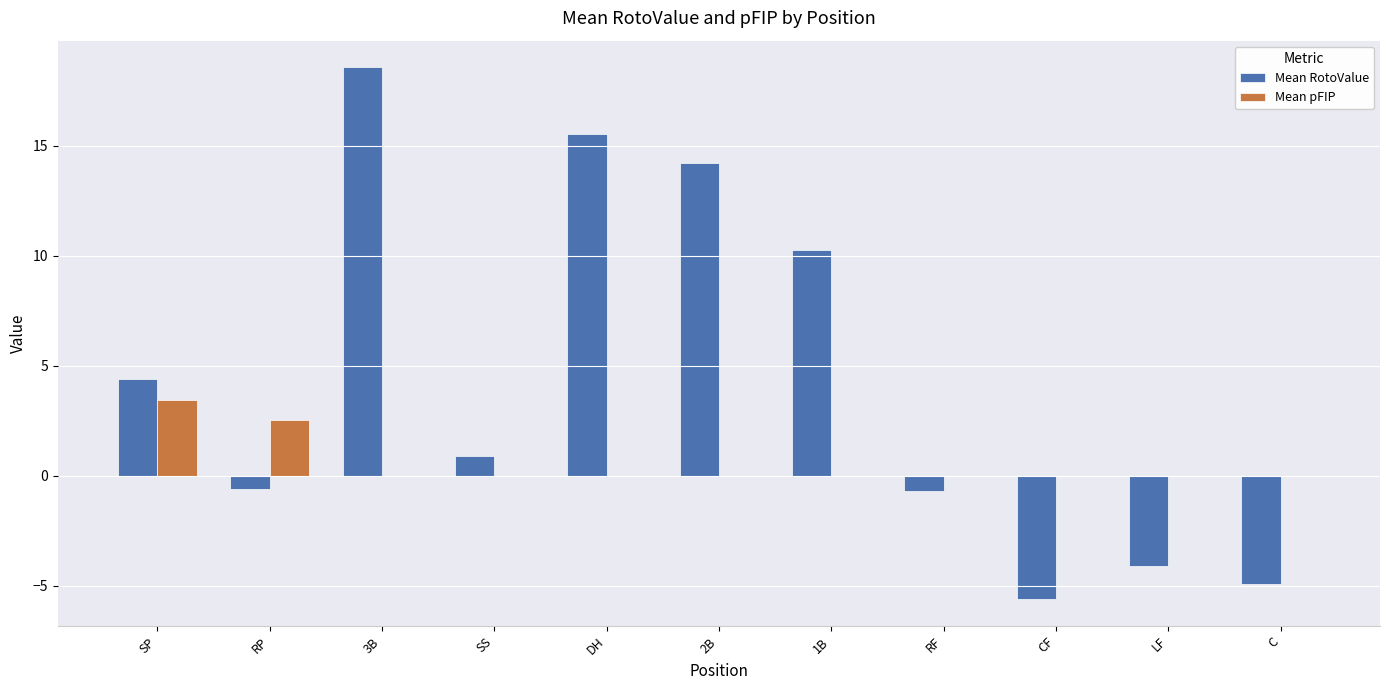

Which series has the largest total across all categories?

Mean RotoValue